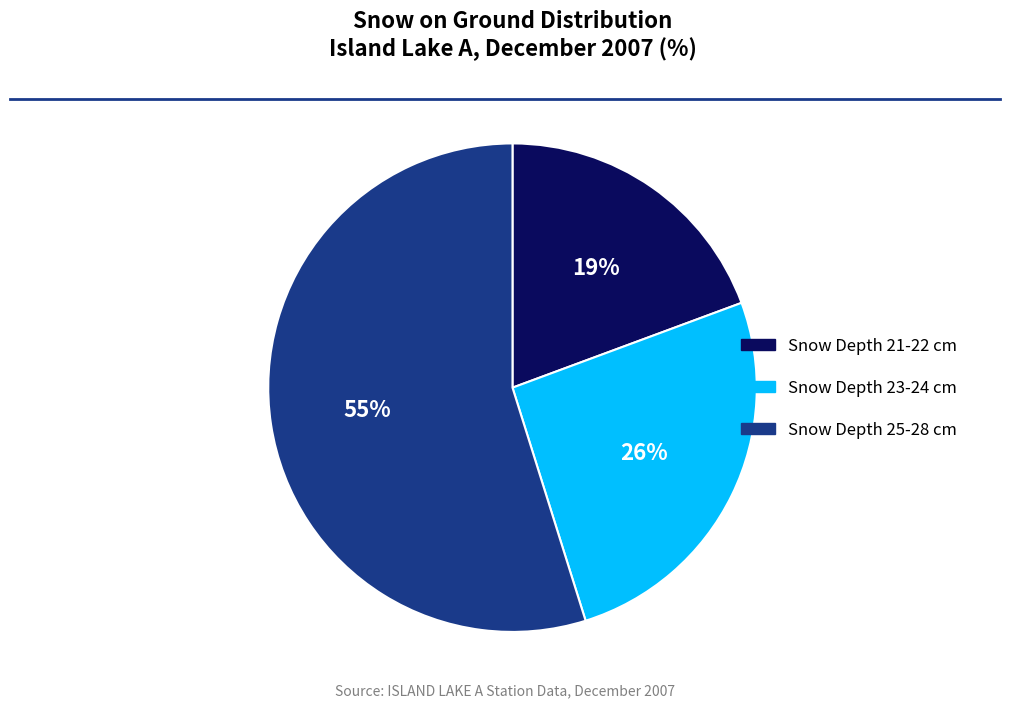

Which has a higher value, Snow Depth 23-24 cm or Snow Depth 25-28 cm?

Snow Depth 25-28 cm